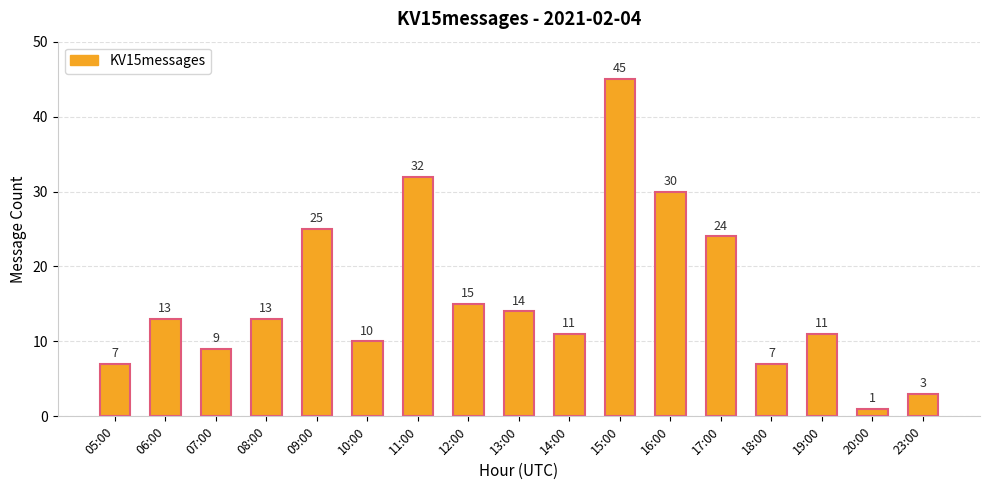

Reading left to right, extract all data points from this chart.

7	13	9	13	25	10	32	15	14	11	45	30	24	7	11	1	3